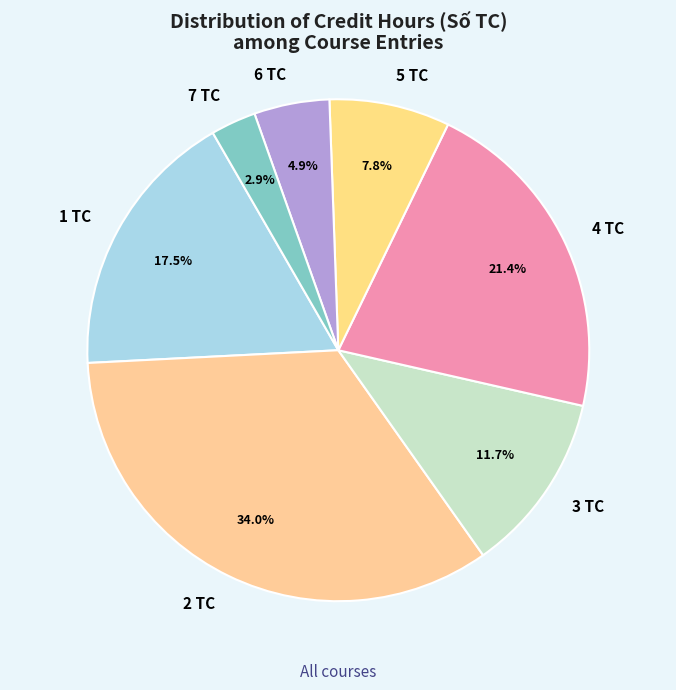

Is there any slice that represents more than half of the pie?

No